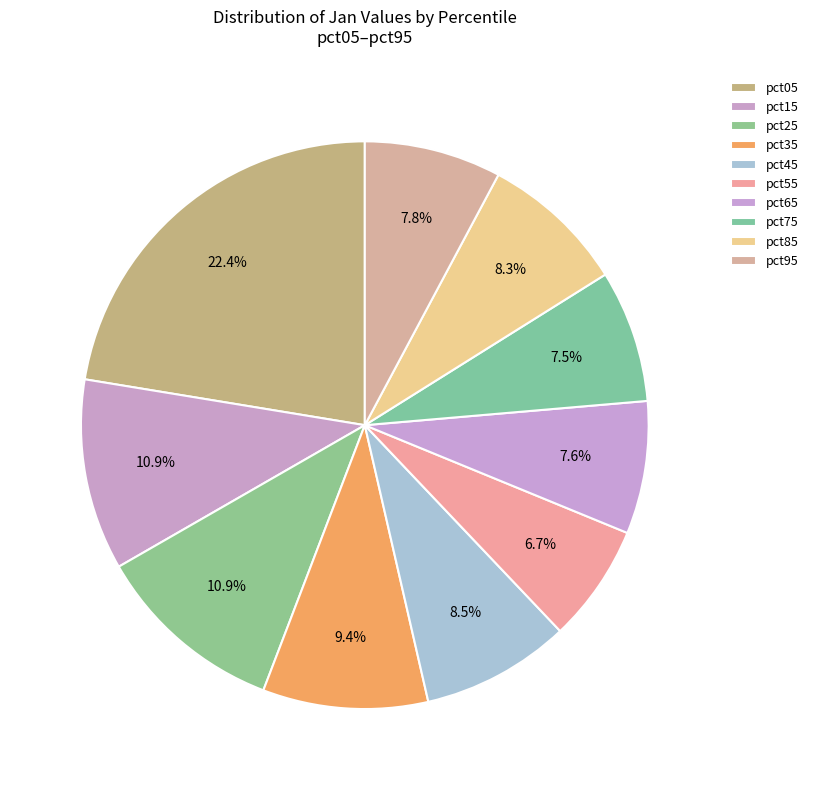

What is the total percentage of pct45 and pct85?

16.8%